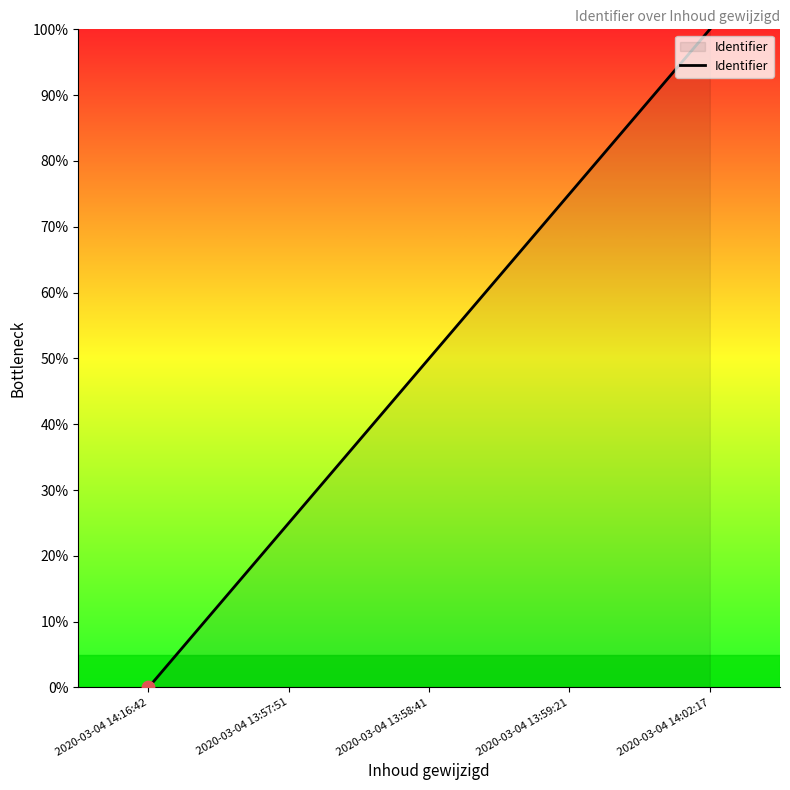

Between 2020-03-04 14:02:17 and 2020-03-04 13:59:21, which is larger?

2020-03-04 14:02:17